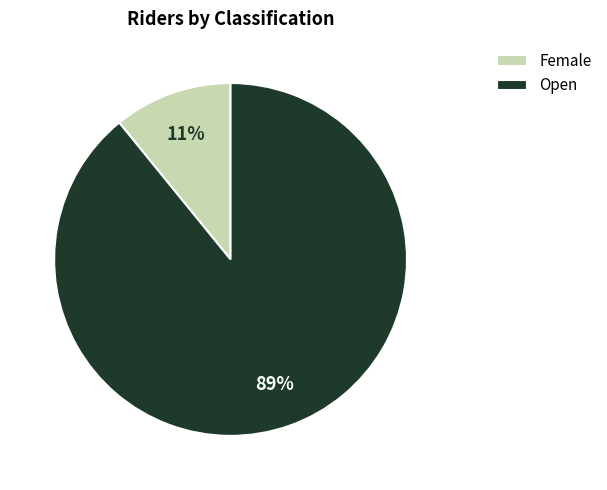

What is the largest slice in the pie chart?

Open